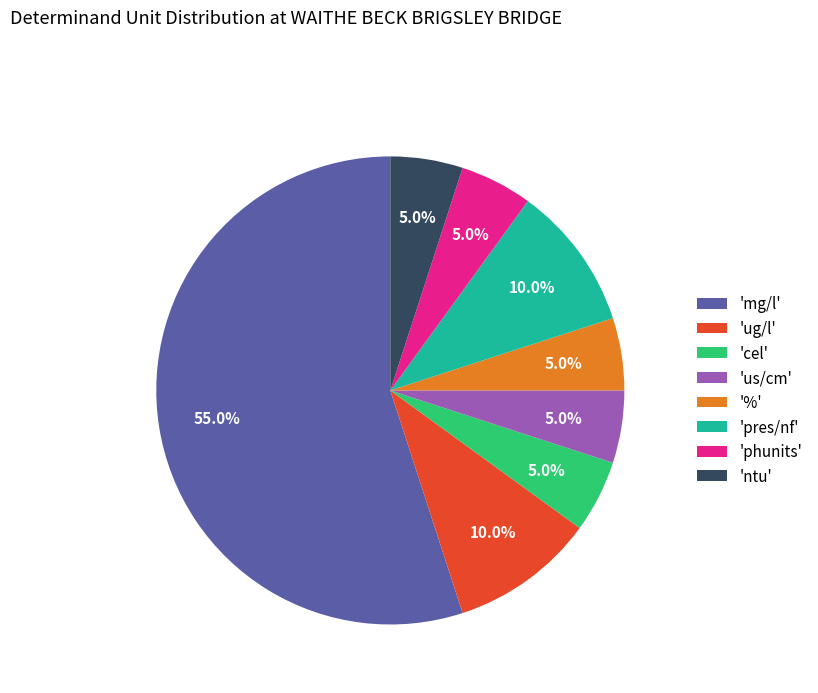

What is the ratio of the value at '%' to the value at 'cel'?

1.0